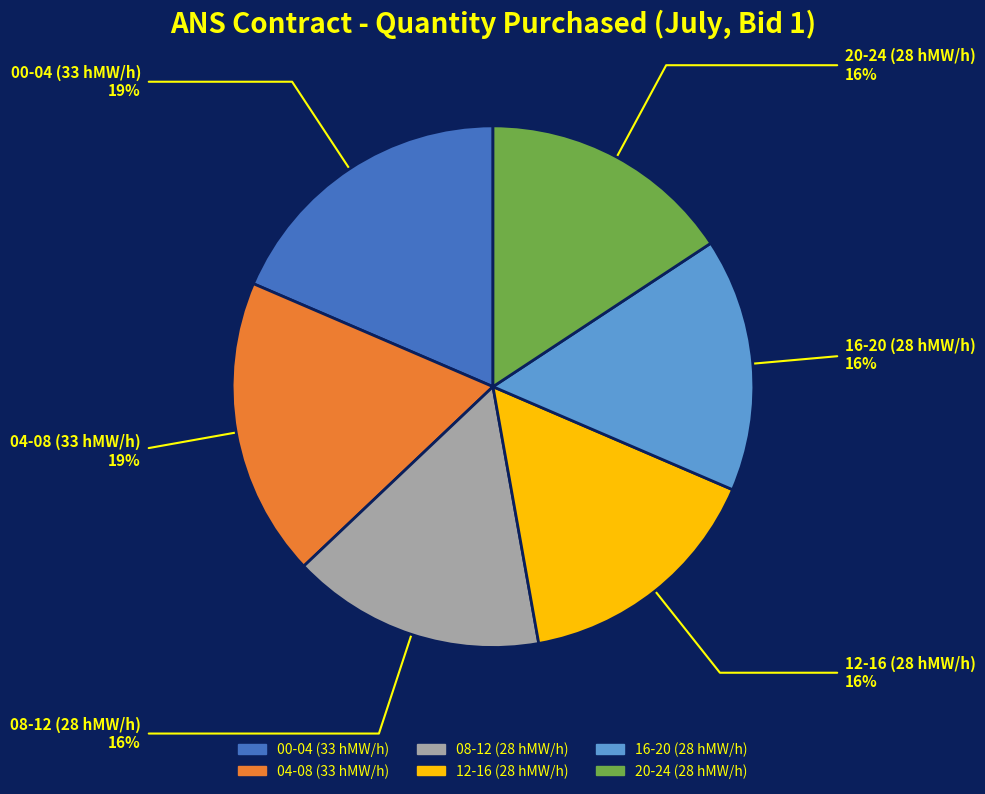

What is the ratio of the value at 12-16 (28 hMW/h) to the value at 00-04 (33 hMW/h)?

0.8